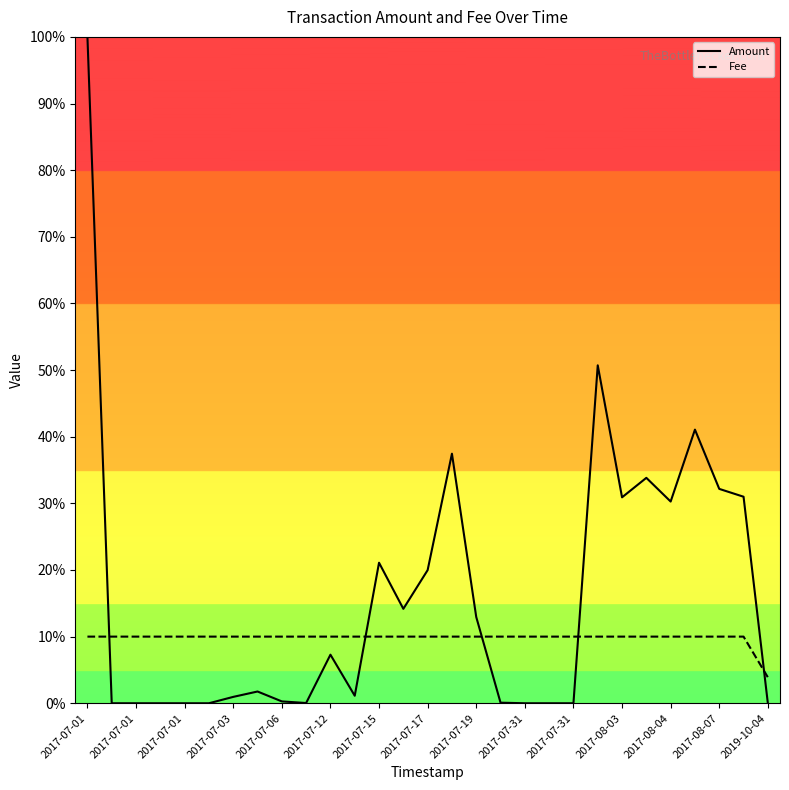

Is this an area chart (filled region under the line)?

No